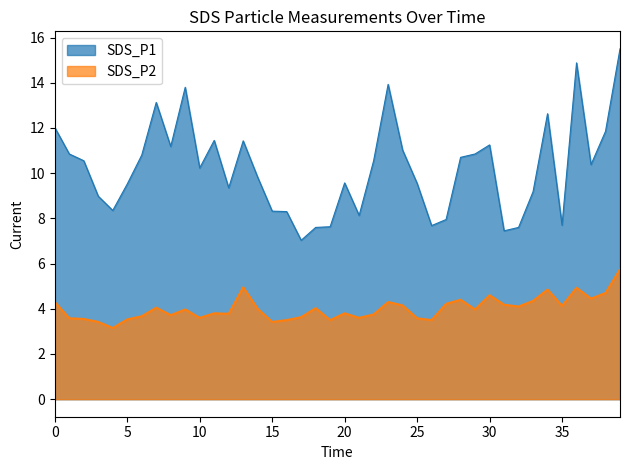

What is the sum of all SDS_P2 values?

160.5